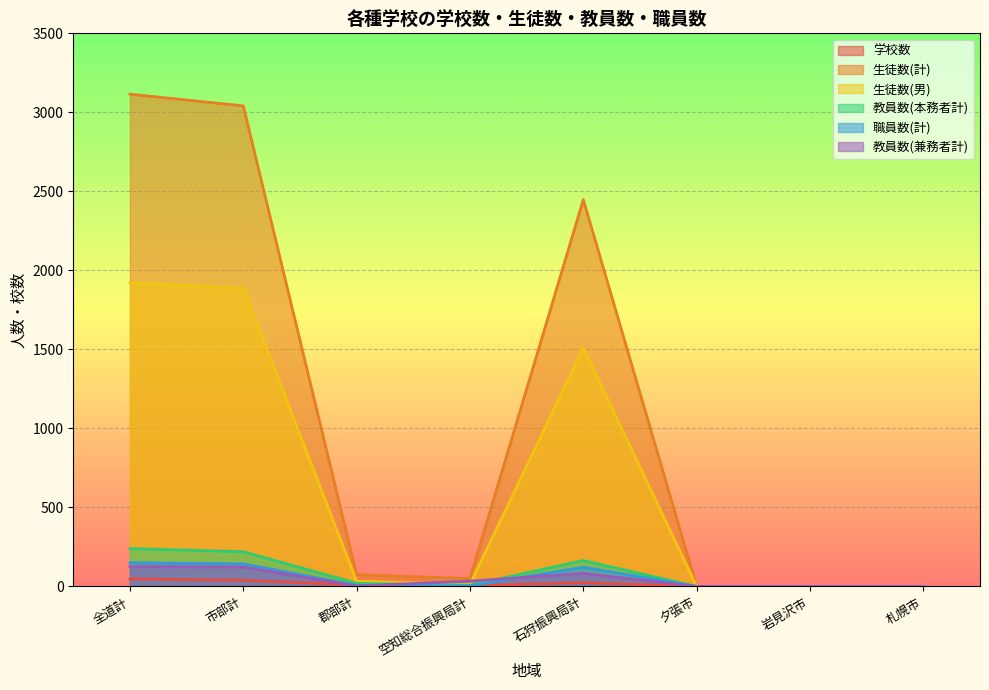

What are all the series names shown in the legend?

学校数, 生徒数(計), 生徒数(男), 教員数(本務者計), 職員数(計), 教員数(兼務者計)